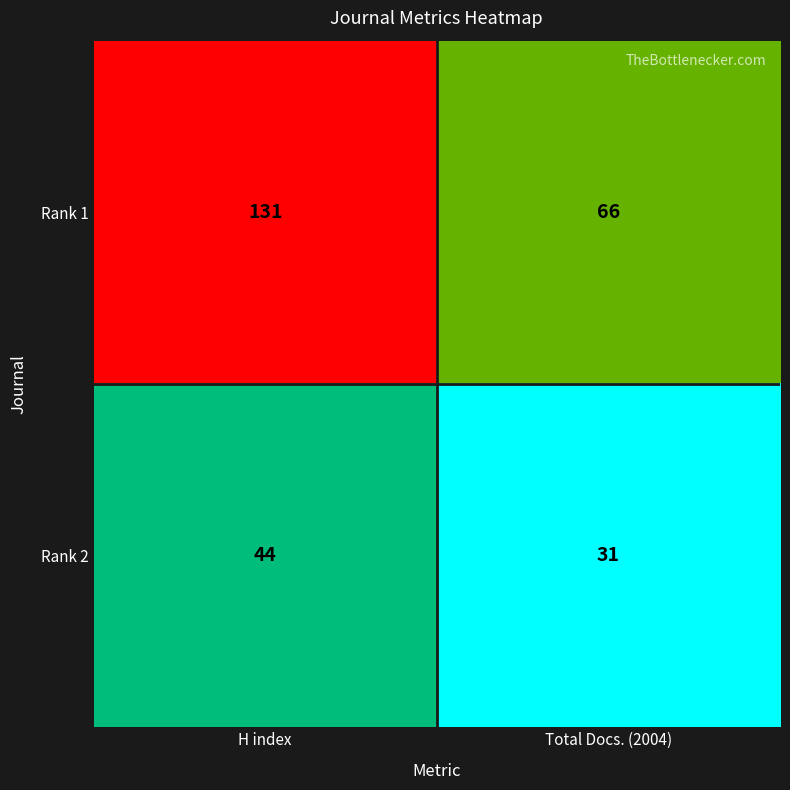

List the series in order of their peak value, highest first.

Rank 1, Rank 2